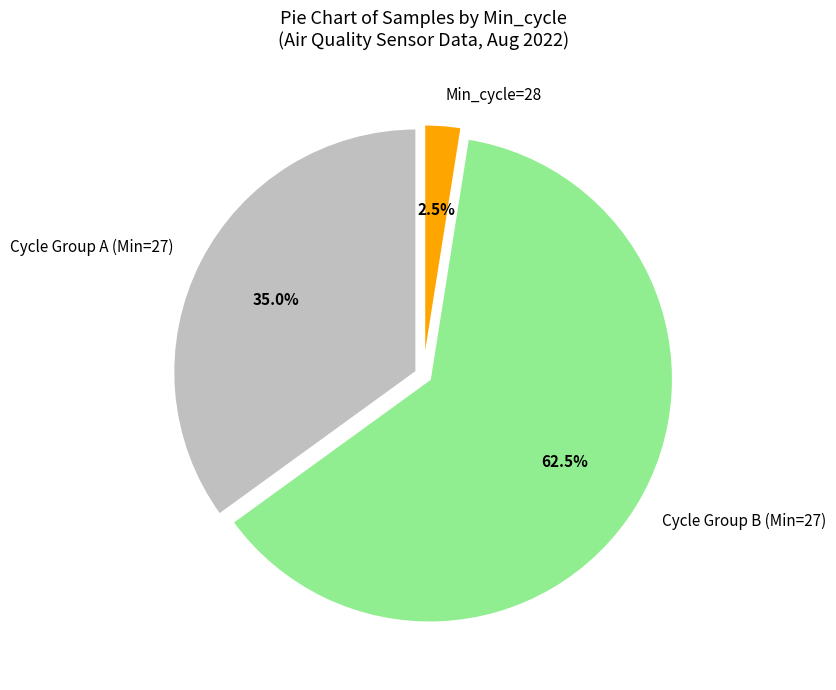

Count the number of slices in the pie.

3